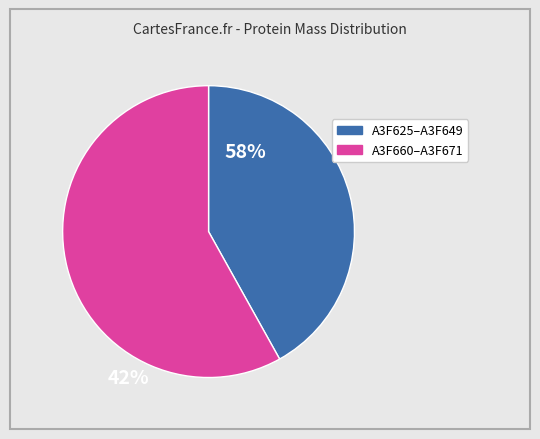

Which category has the biggest portion of the pie?

A3F660–A3F671